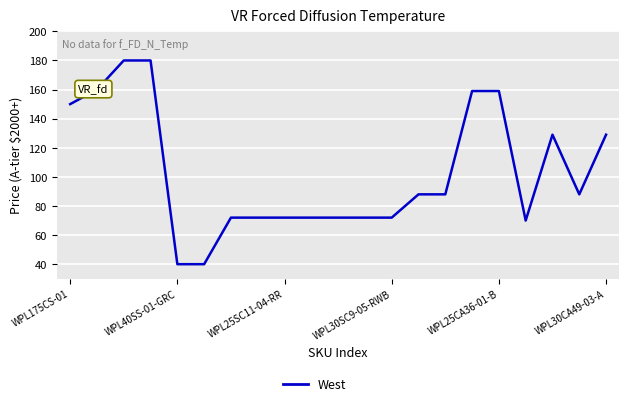

What is the greatest value displayed?

180